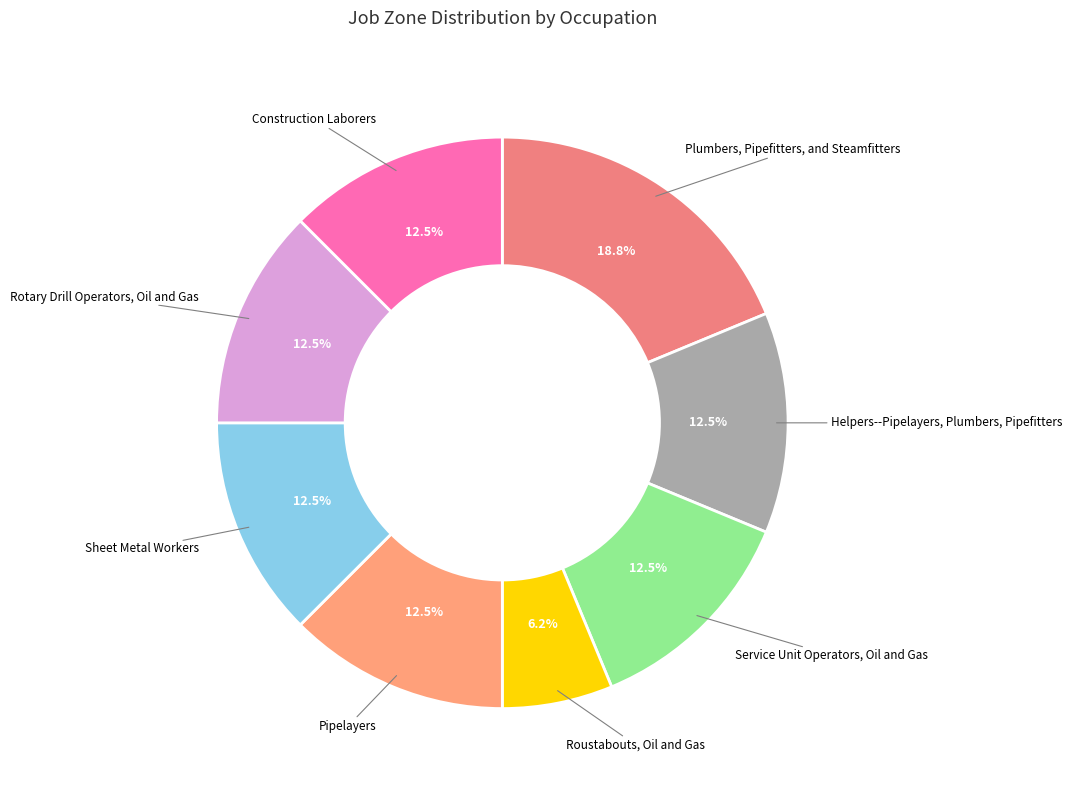

Does Construction Laborers represent more than half of the total?

No